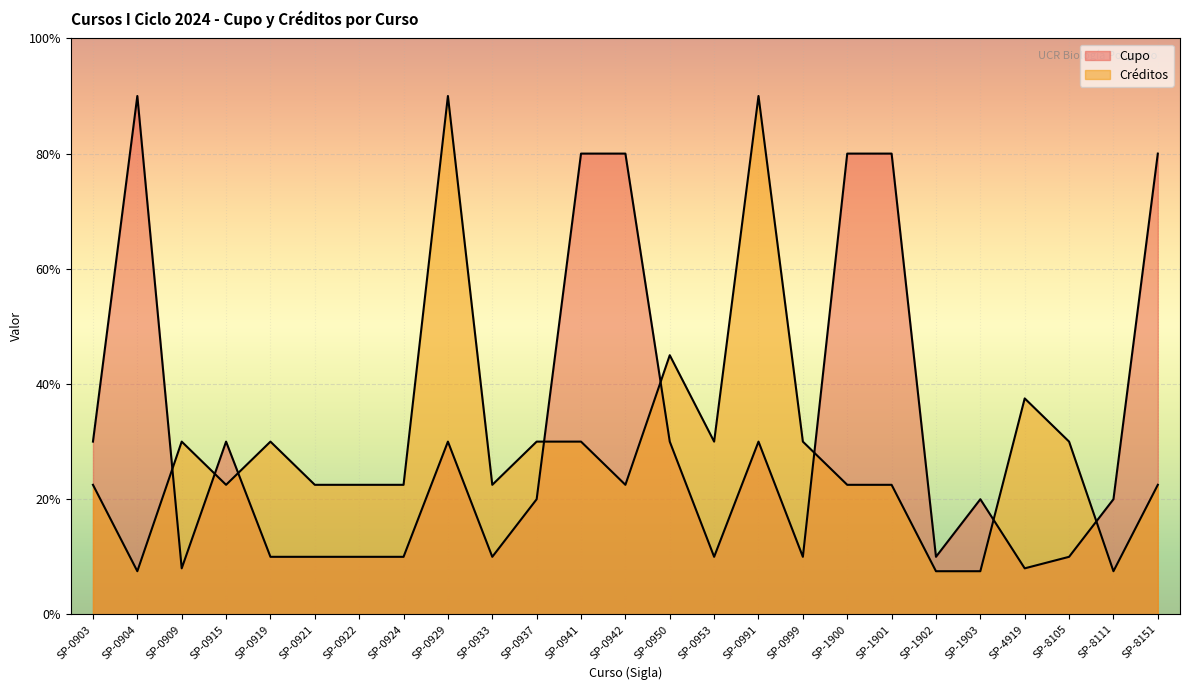

Count the number of data series in this chart.

2